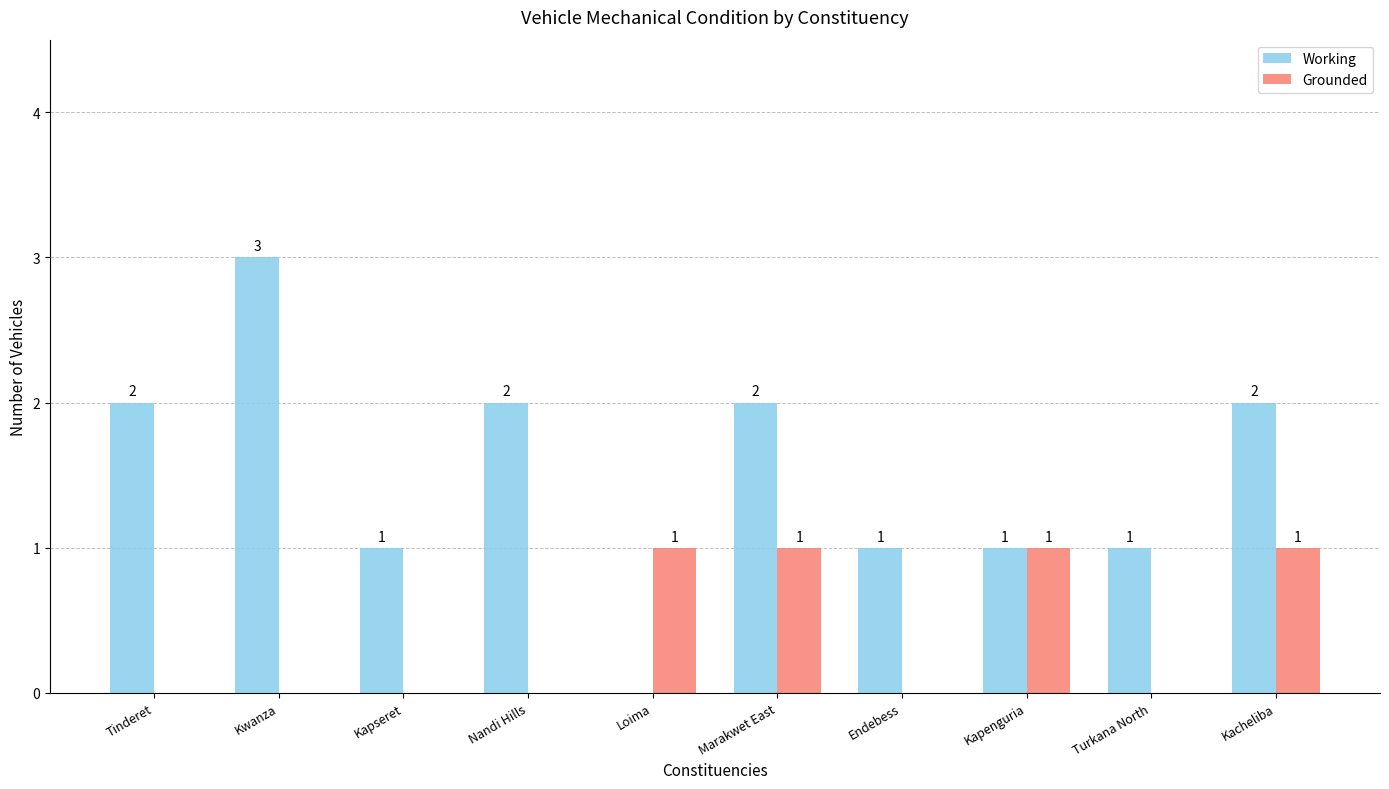

What is the sum of all Grounded values?

4